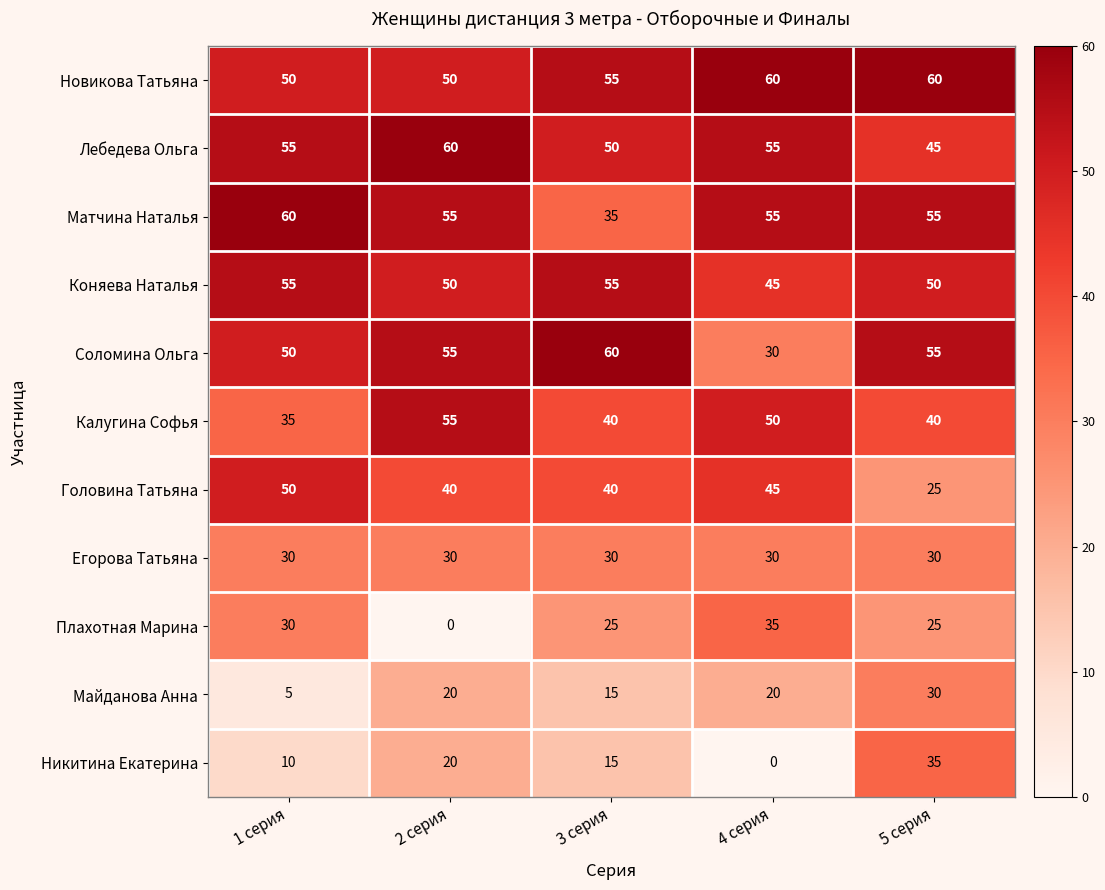

At which category is the sum across all series the highest?

5 серия